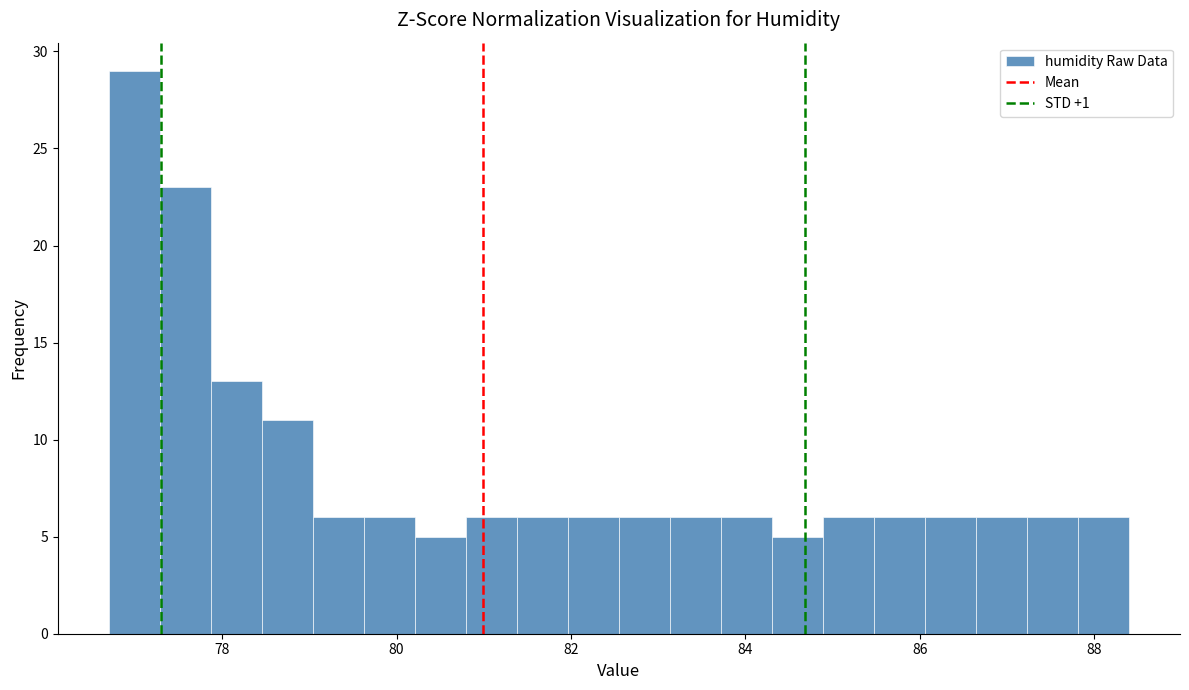

Around what value on the x-axis is the tallest bar? Give the approximate position of its centre, as read against the axis.

77.0